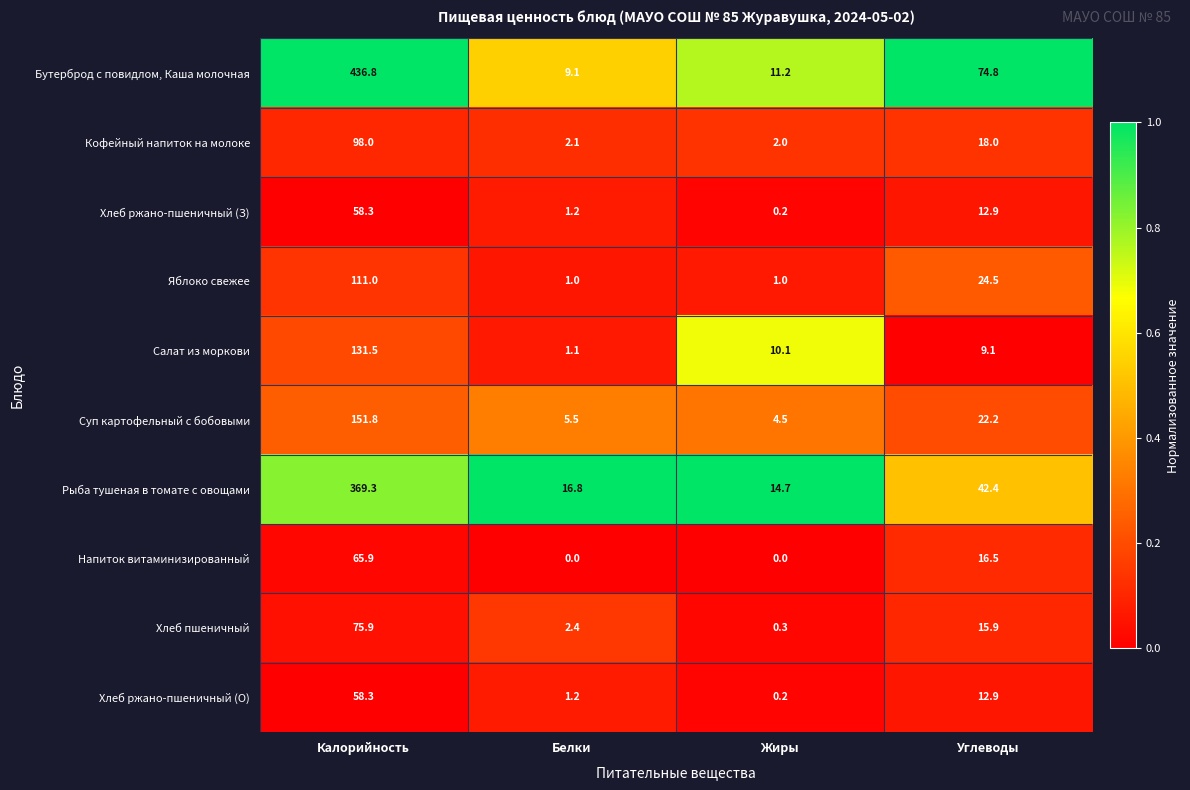

At which label does Хлеб ржано-пшеничный (О) reach its minimum?

Жиры